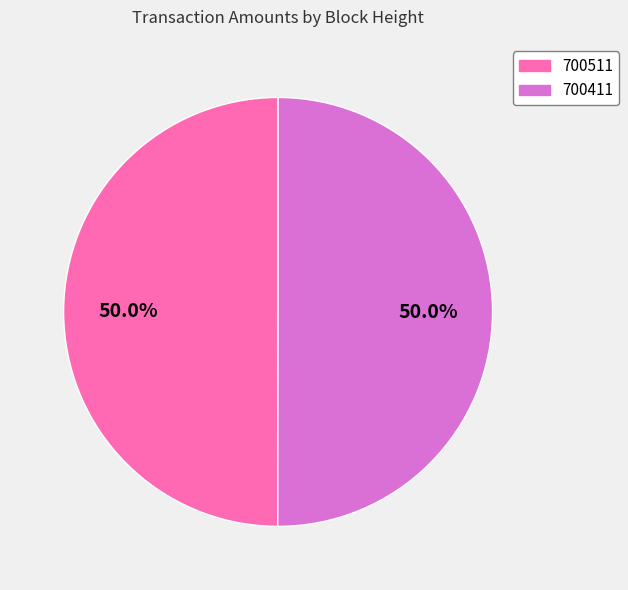

Do 700511 and 700411 together represent more than half of the pie?

Yes